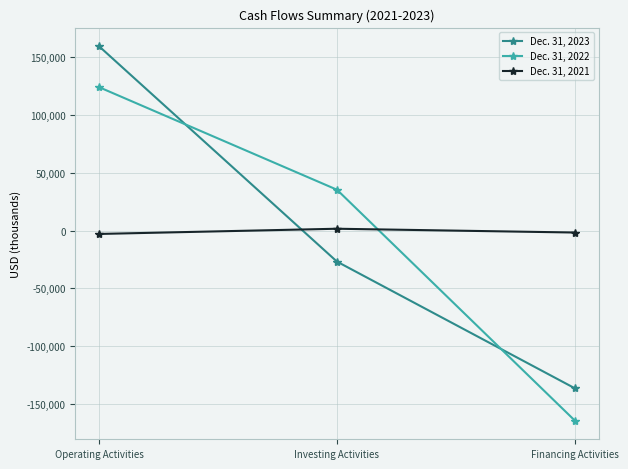

Is the value of Dec. 31, 2022 at Financing Activities greater than the value of Dec. 31, 2023 at Investing Activities?

No